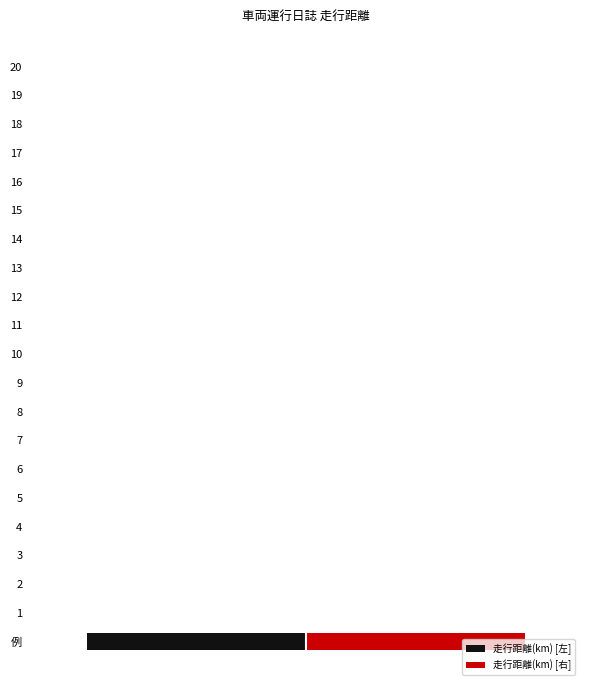

Is it true that 走行距離(km) [左] equals 0 at 20?

True